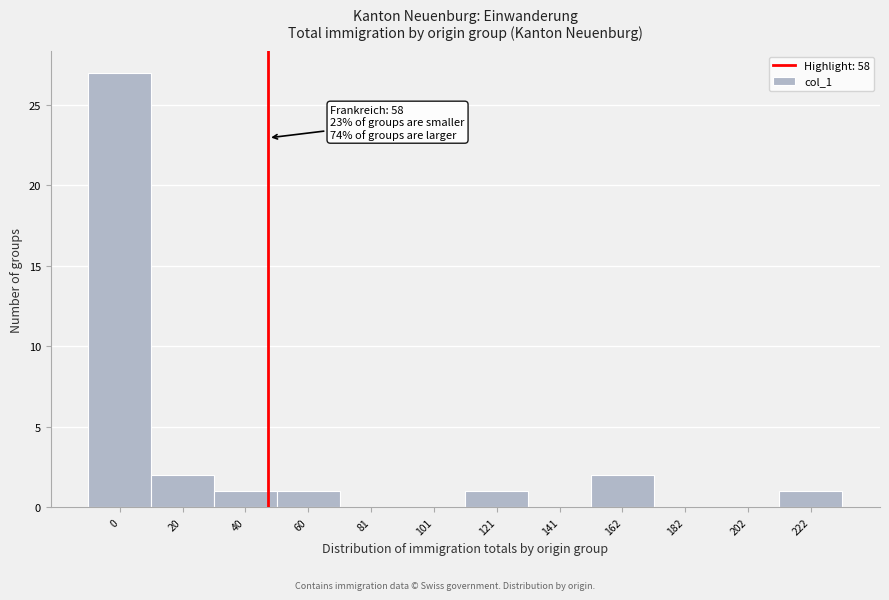

Reading left to right, what are all the values shown in this chart?

0=27	20=2	40=1	60=1	81=0	101=0	121=1	141=0	162=2	182=0	202=0	222=1